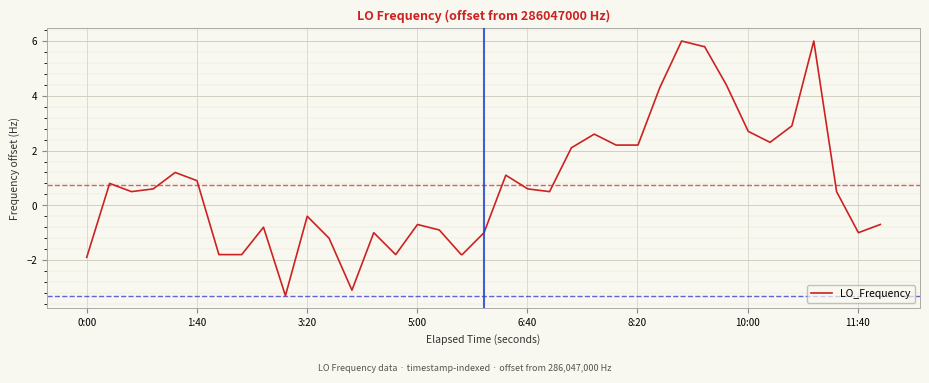

What is the difference between the maximum and minimum values?

9.3